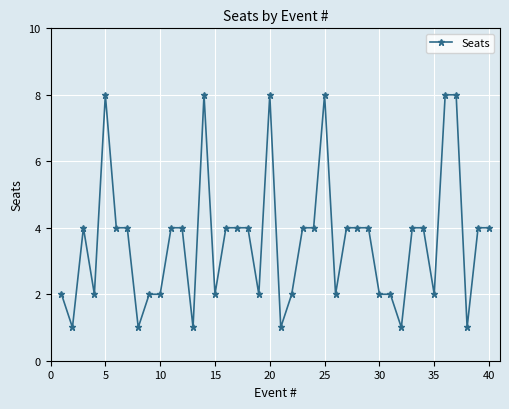

What is the maximum value shown in the chart?

8